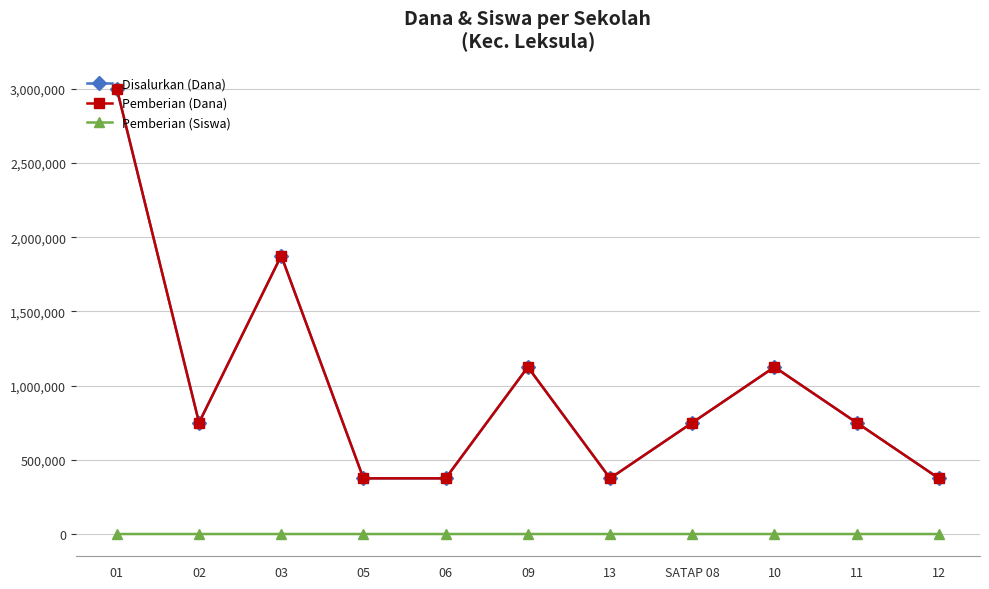

Does the chart have visible grid lines?

Yes